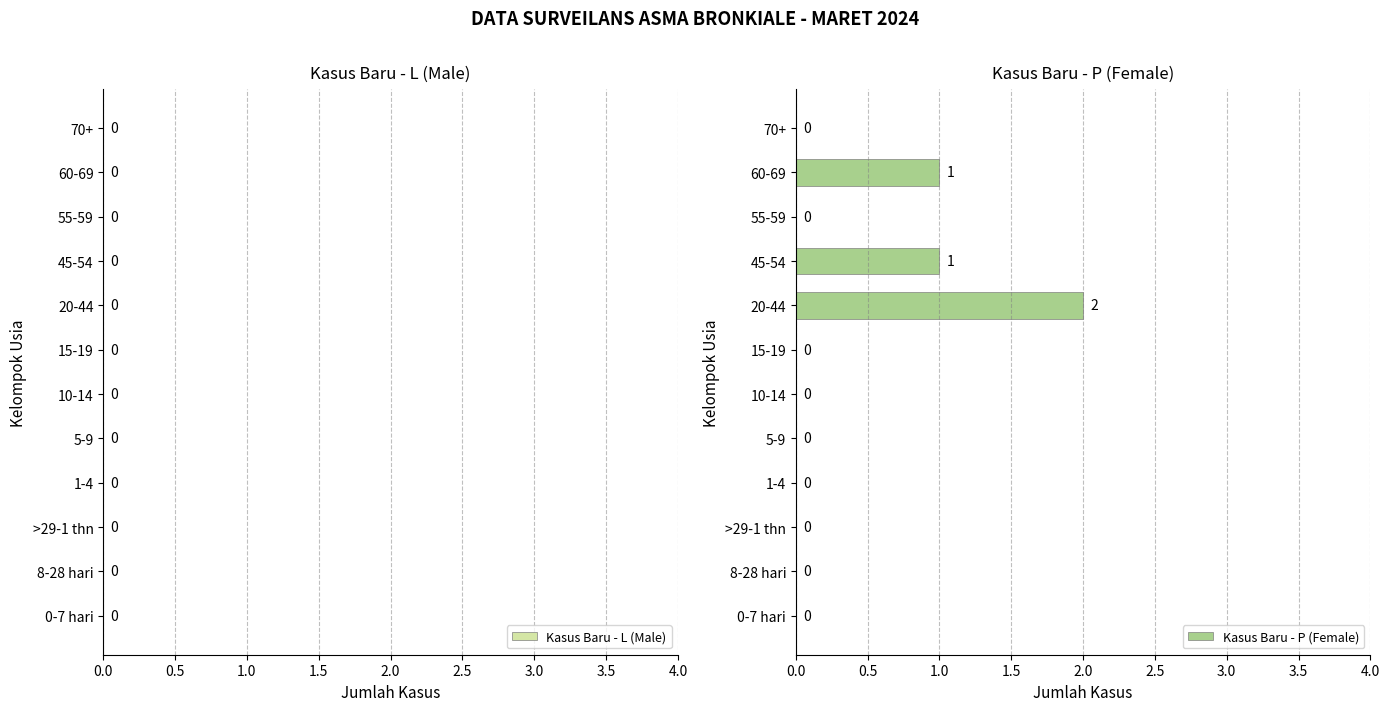

How many values are above zero?

3